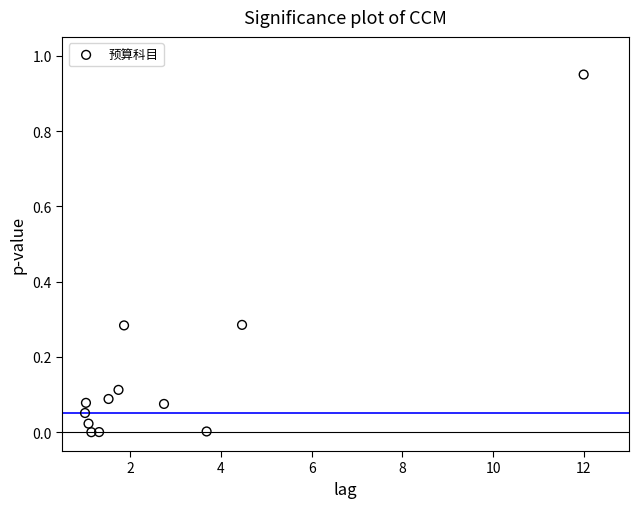

What is the range of X values (max minus min)?

11.0